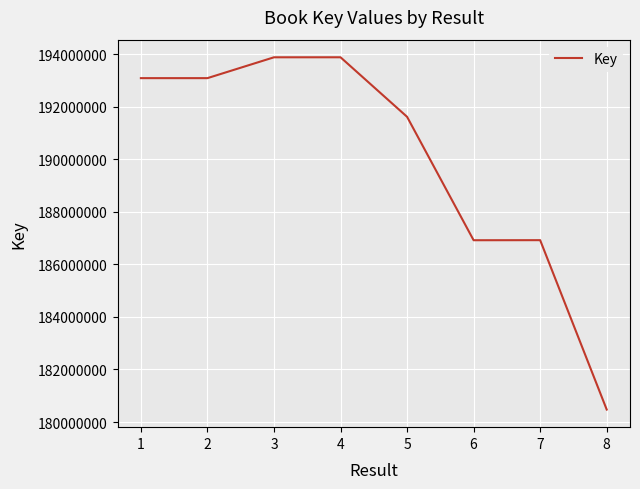

What is the smallest value displayed?

180474415